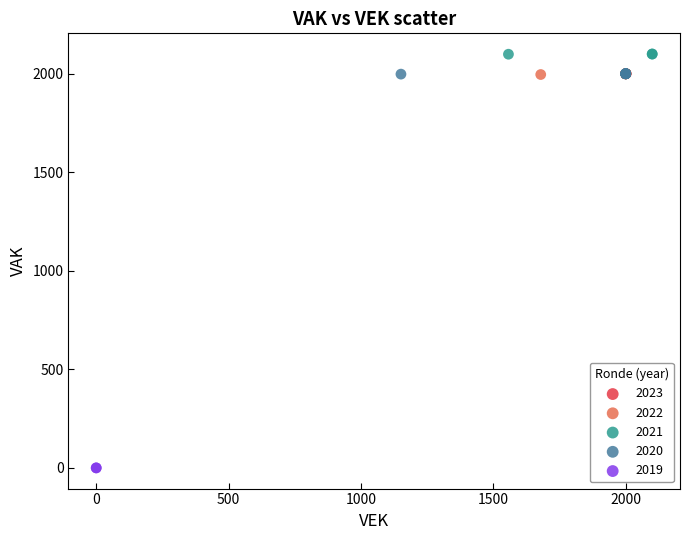

Which series reaches the minimum Y coordinate?

2019